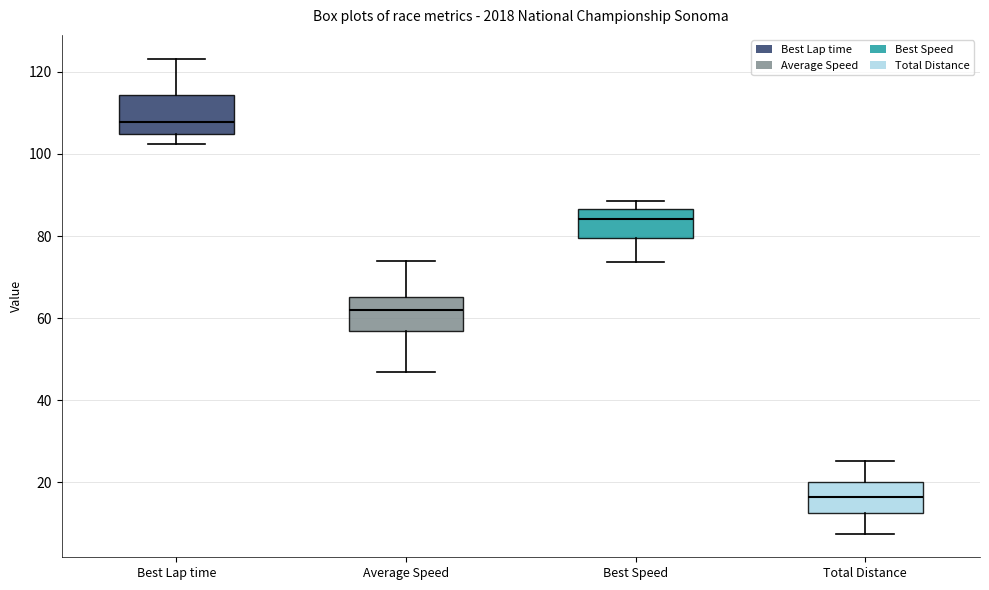

Where is the upper edge of the box for Average Speed on the y-axis? The values are not printed on the chart, so give them approximately, as read against the axis.

66